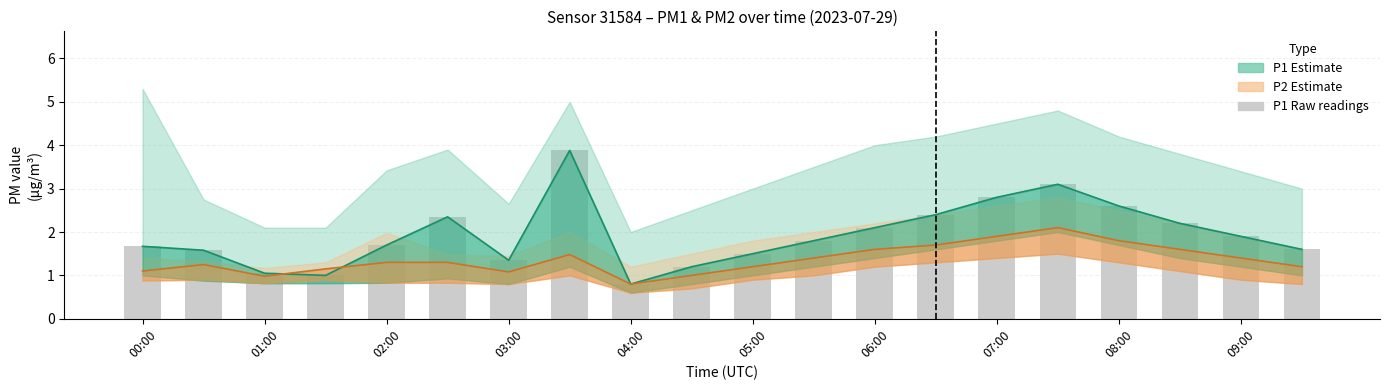

Rank the series at 05:00 from highest to lowest value.

P1 line, P1 (raw), P2 line